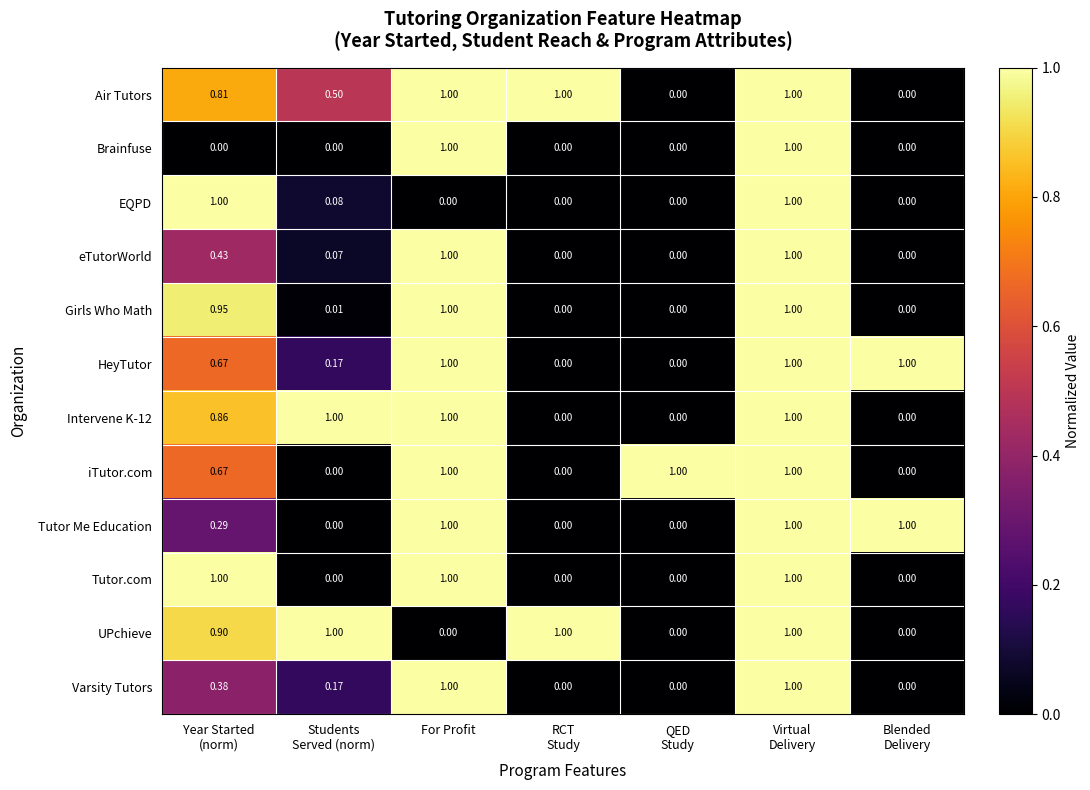

Which series has the largest total across all categories?

Air Tutors